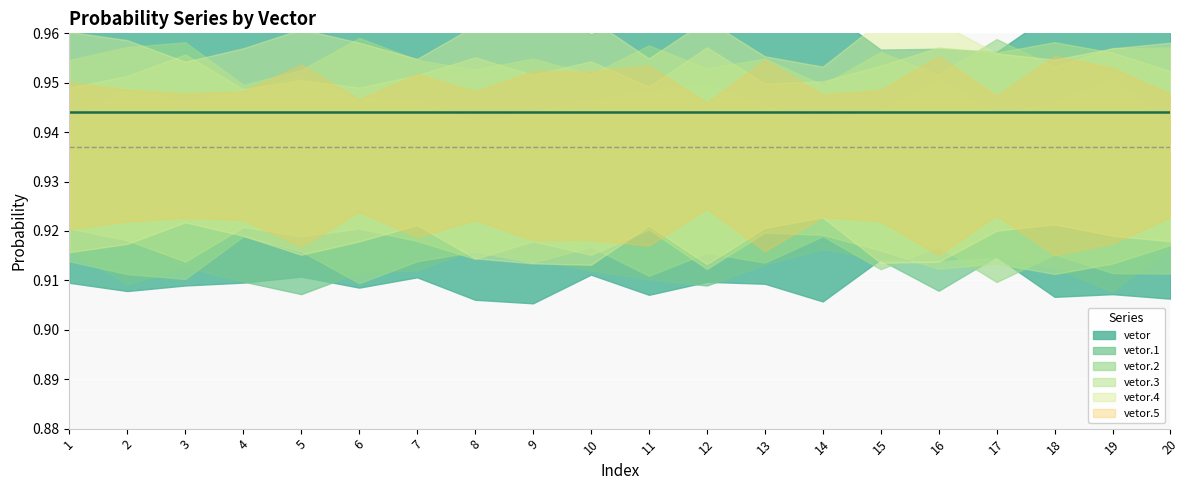

Which series has the largest total across all categories?

vetor